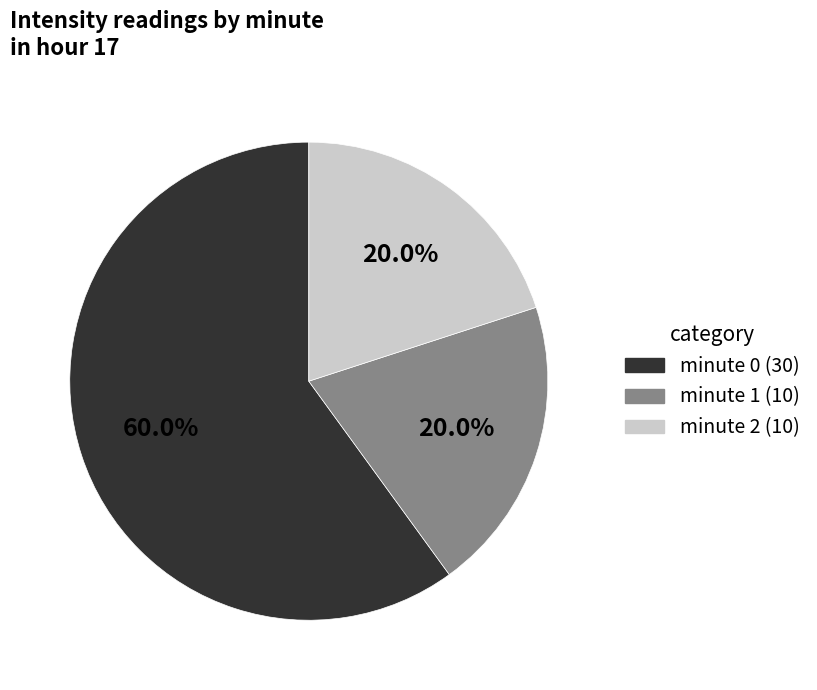

Does any single category account for the majority?

Yes